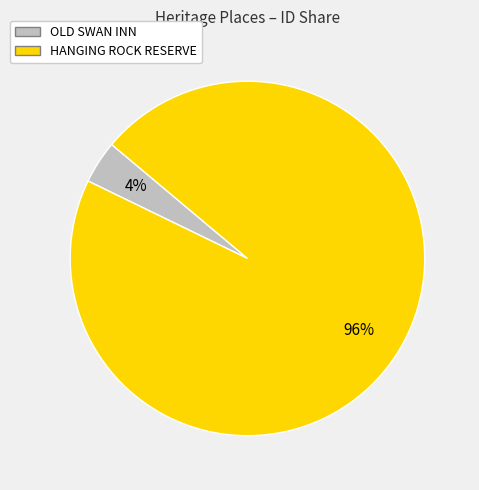

To the nearest percent, what is the combined percentage of HANGING ROCK RESERVE and OLD SWAN INN?

100%